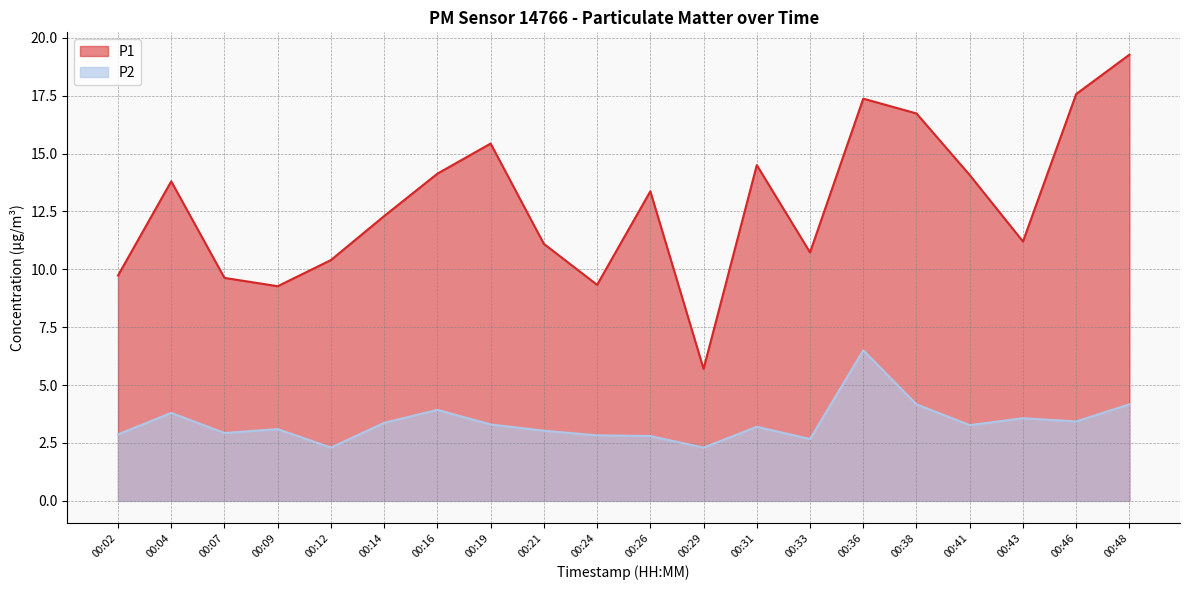

What is the spread (max minus min) of values at 00:24?

6.5